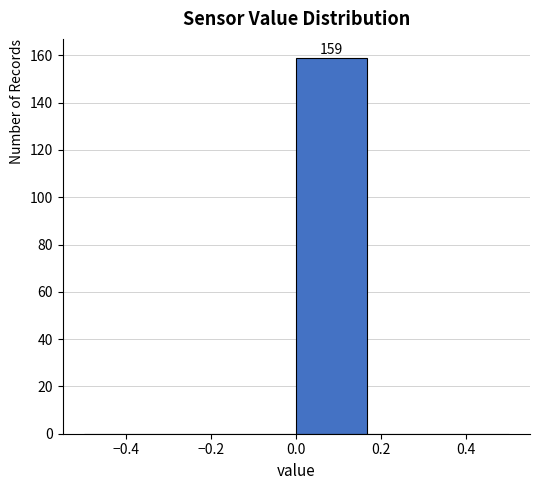

Which range on the x-axis has the tallest bar?

0.00 to 0.16